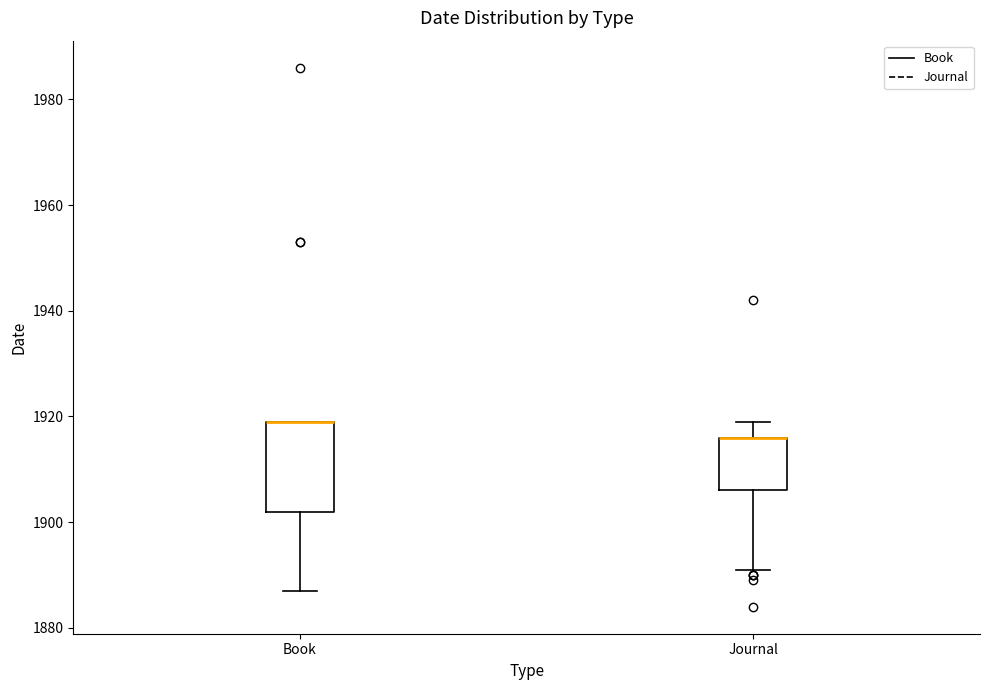

Which box is the tallest, from its lower edge to its upper edge?

Book